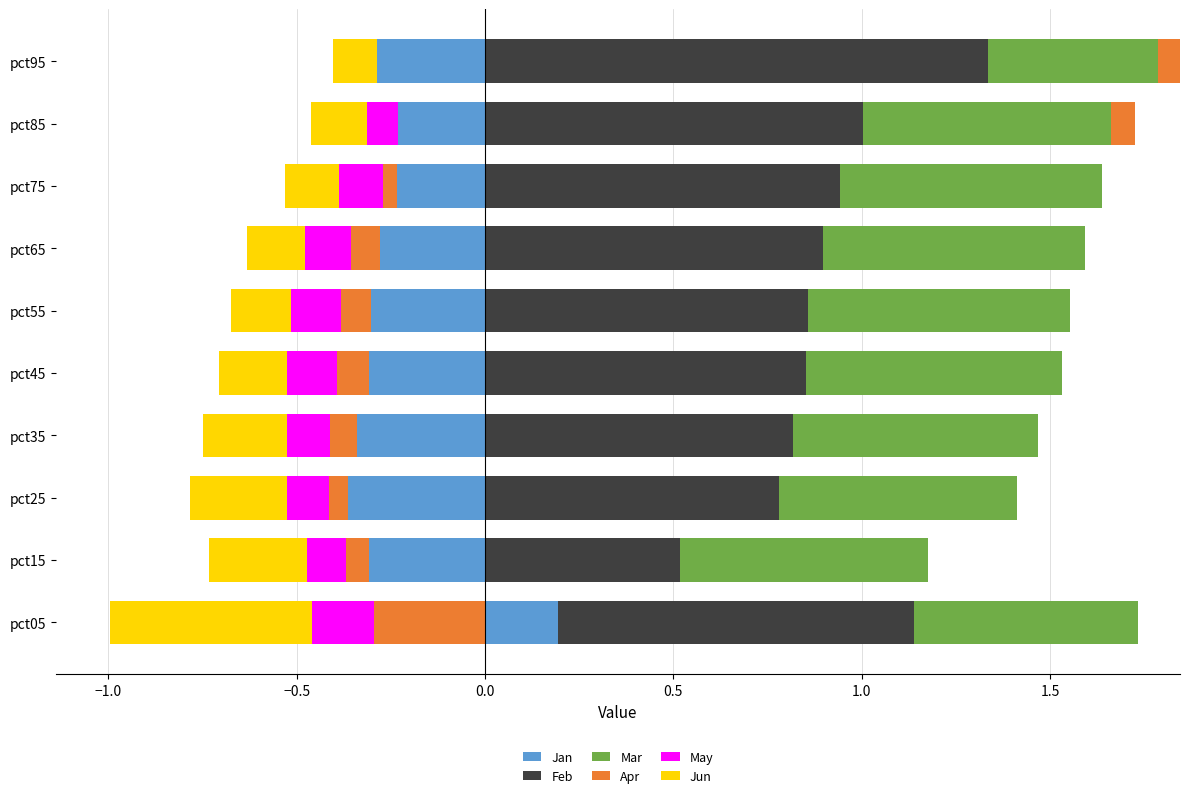

Which series has the largest total across all categories?

Feb